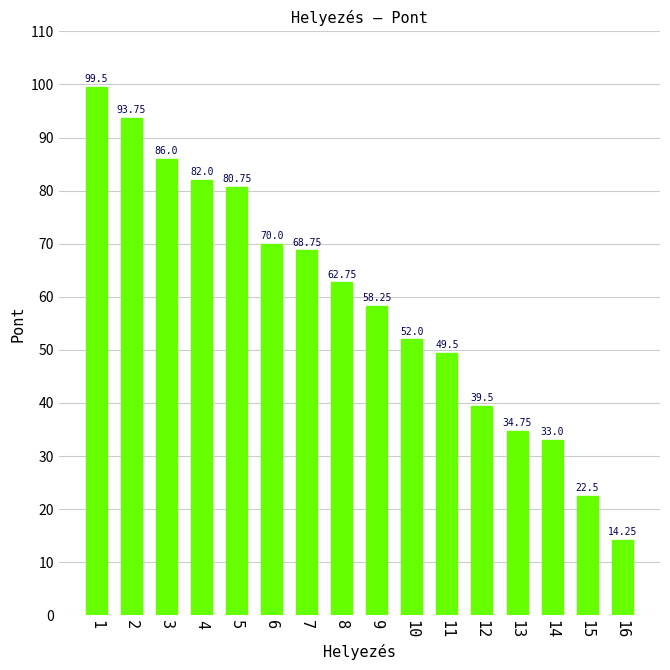

What is the average value?

59.2